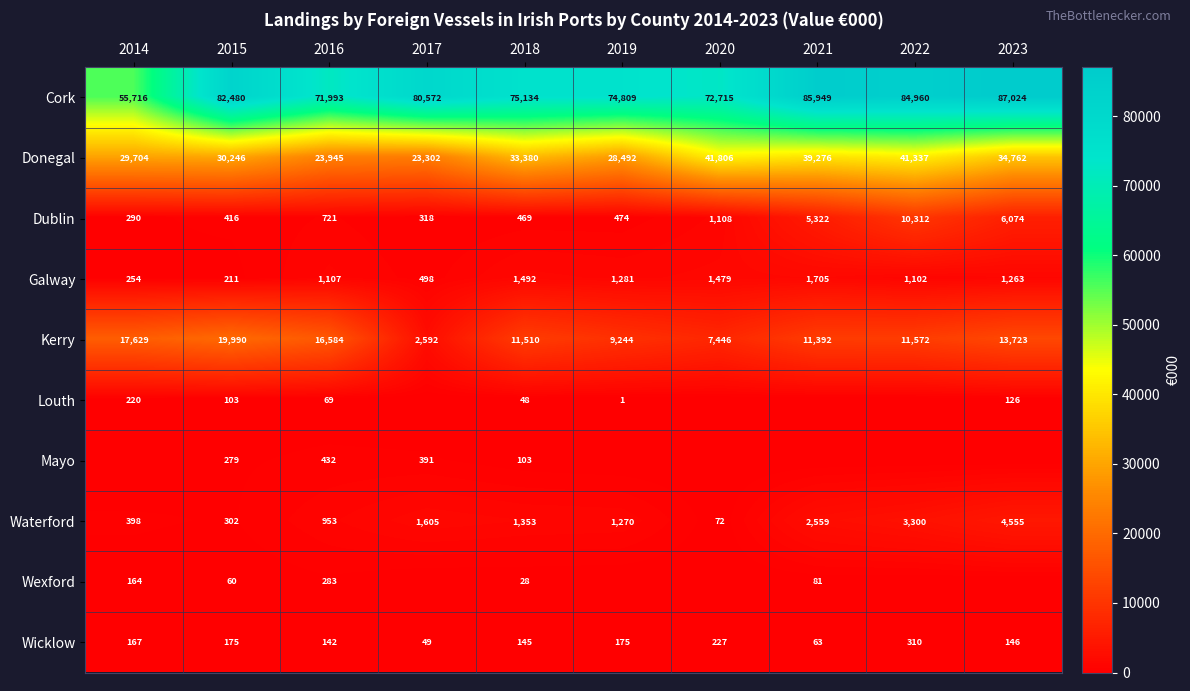

What is the total value across all series at 2019?

115746